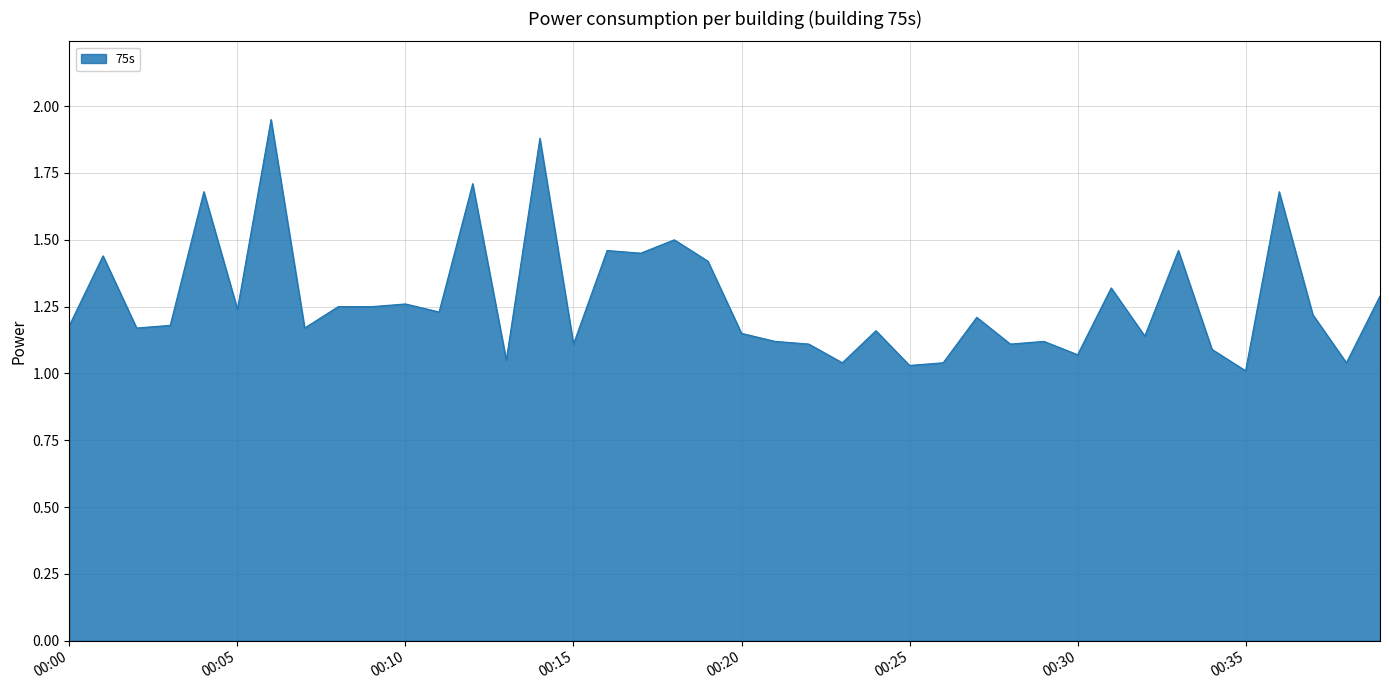

What is the difference between the maximum and minimum values?

0.9